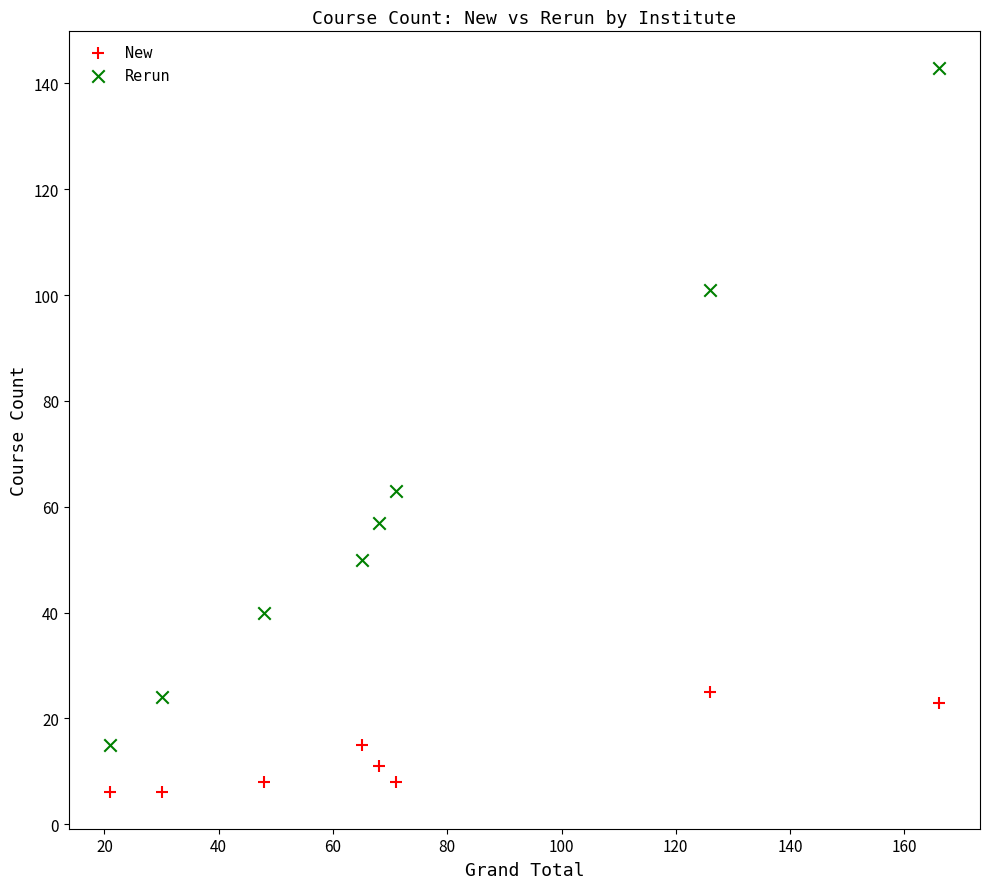

Which series contains the highest Y value?

Rerun